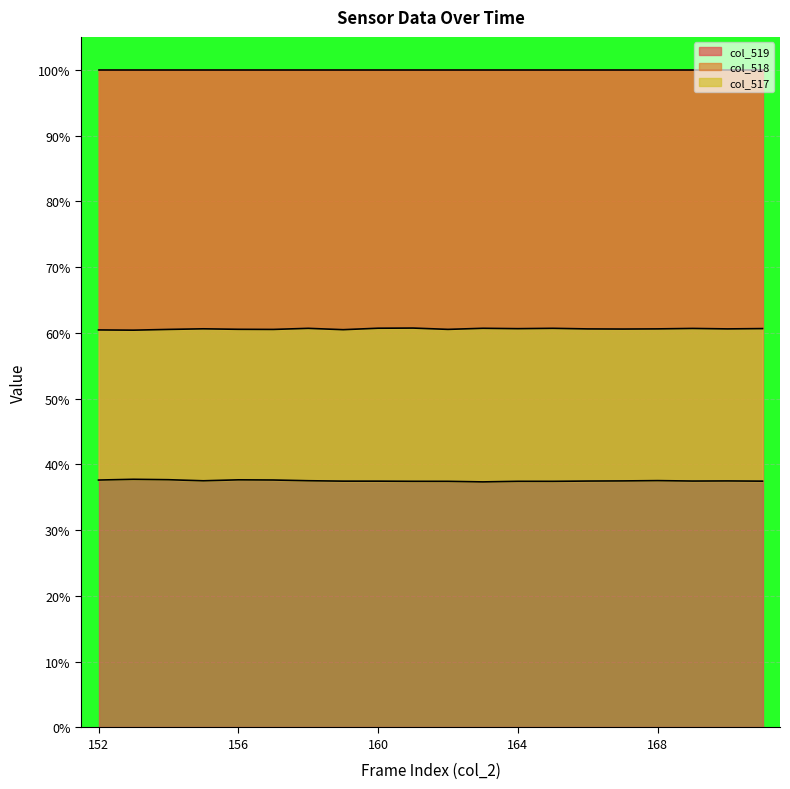

The col_517 series shows 64.6 at 167. True or false?

False